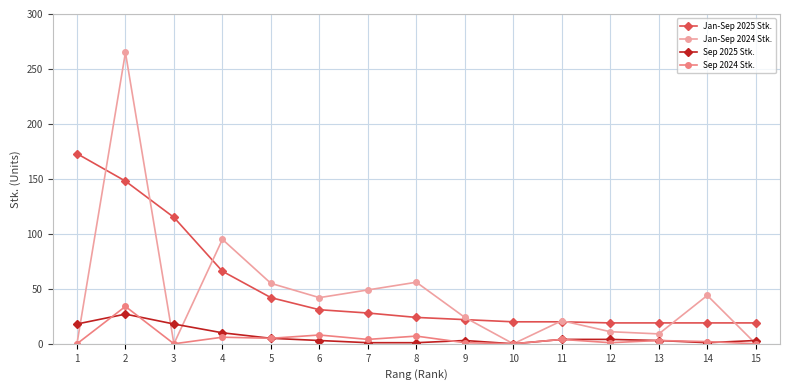

In Jan-Sep 2024 Stk., how many points are higher than both neighbors (excluding endpoints)?

5